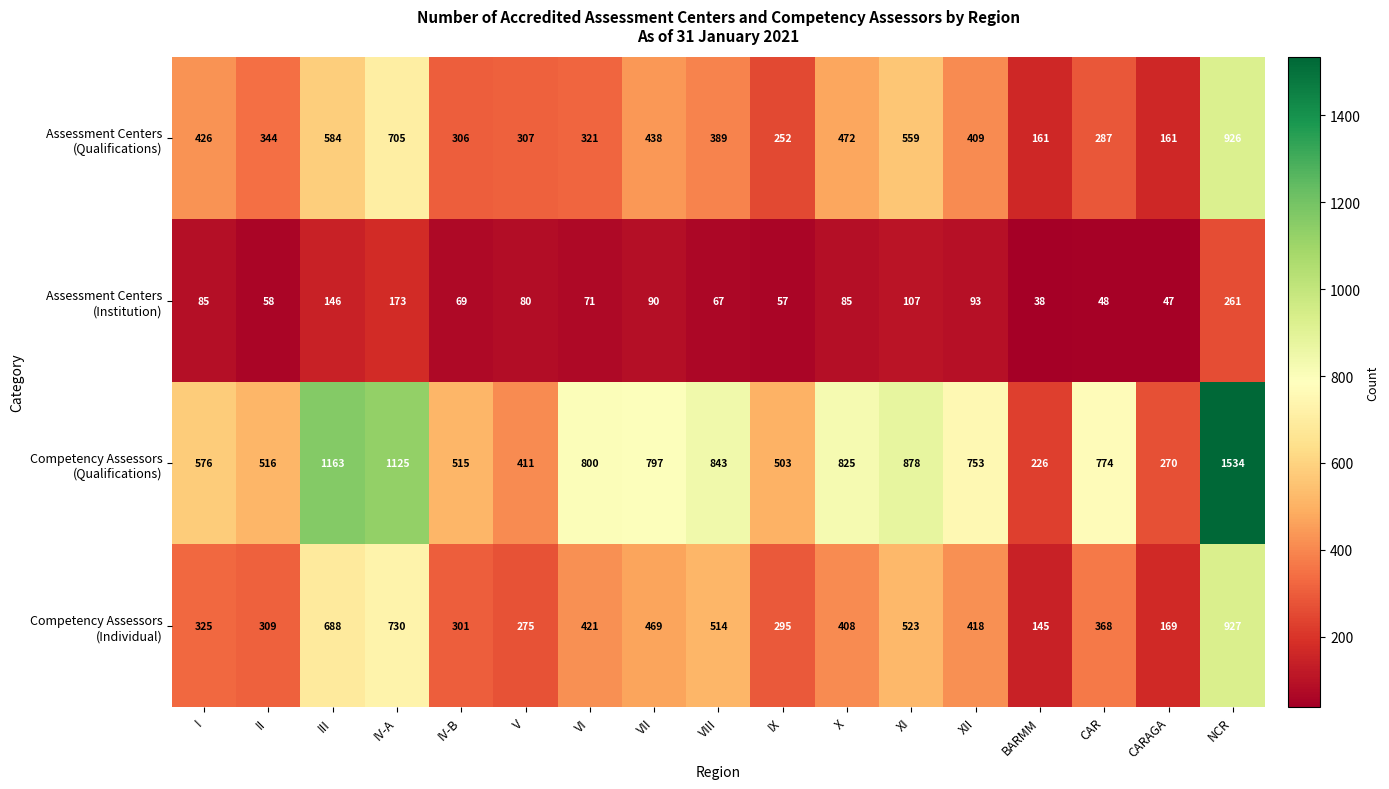

What is the spread (max minus min) of values at II?

458